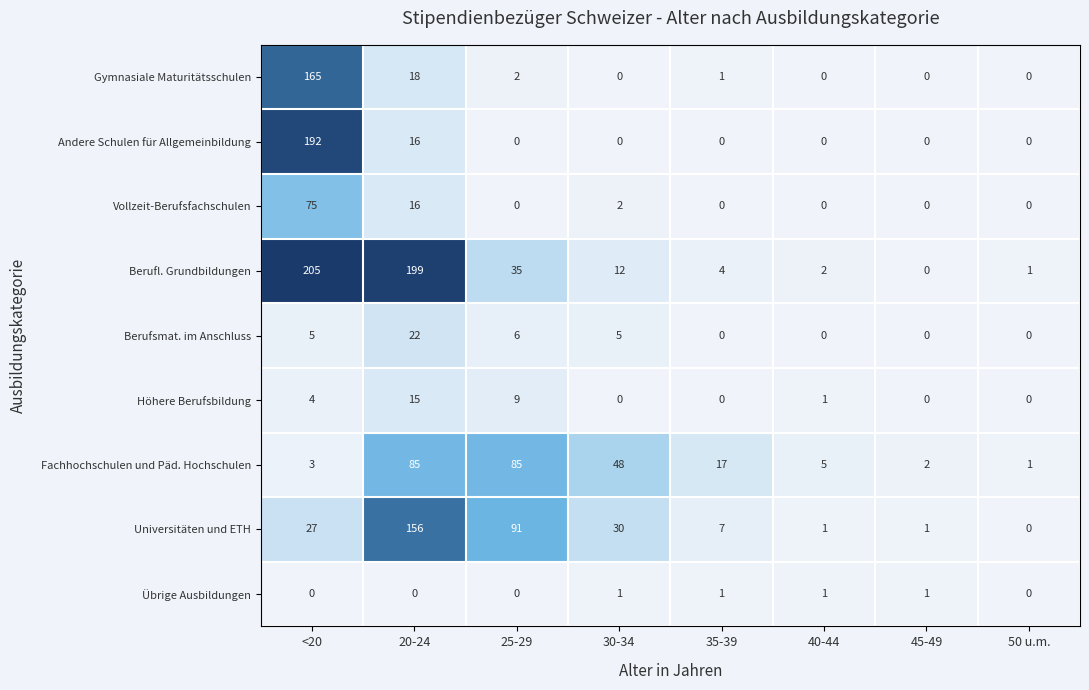

What is the difference between the Berufl. Grundbildungen values at 25-29 and 20-24?

164